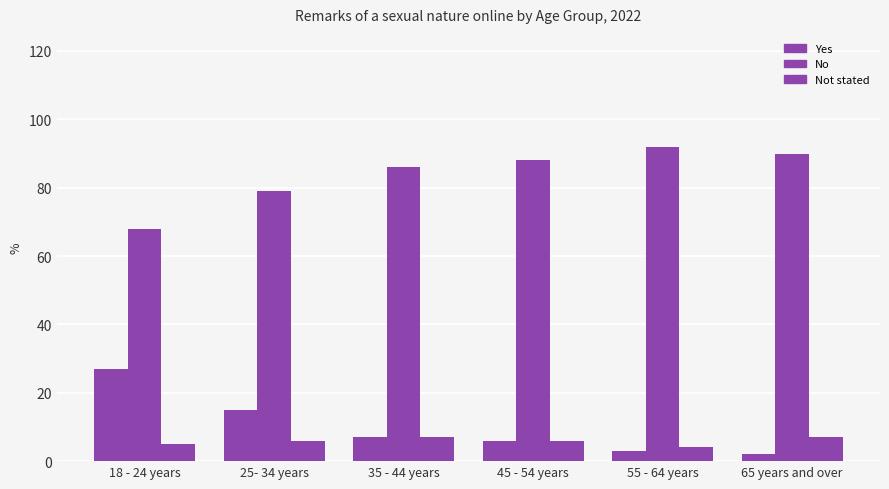

What is the difference between the No values at 55 - 64 years and 45 - 54 years?

4